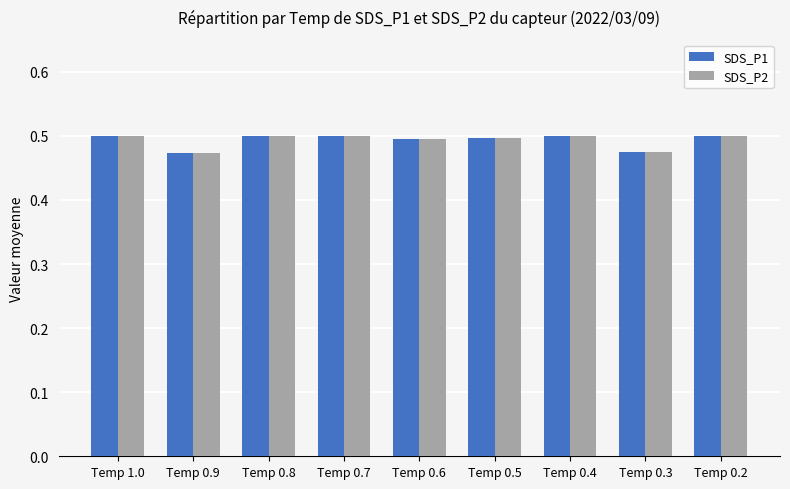

Count the SDS_P1 values in the range 0 to 1.

9